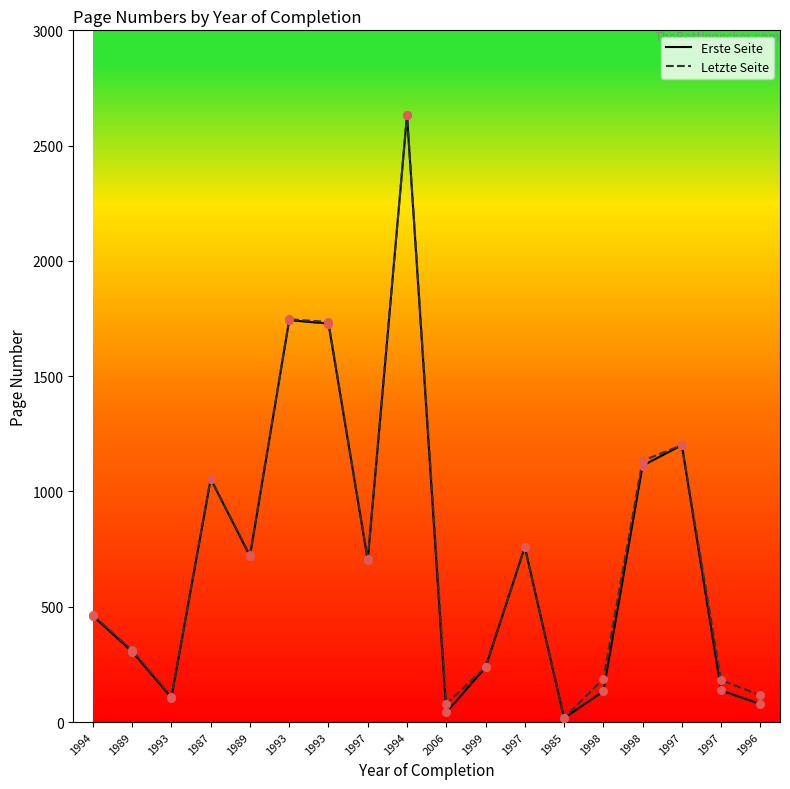

What are all the series names shown in the legend?

Erste Seite, Letzte Seite